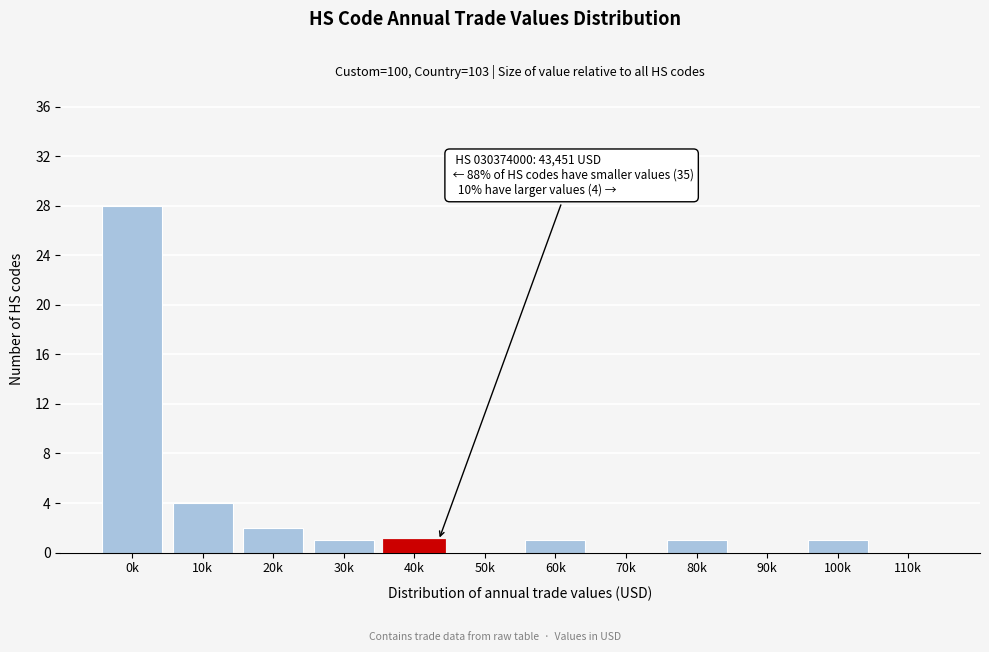

Reading right to left, what are all the values shown in this chart?

110k=0	100k=1	90k=0	80k=1	70k=0	60k=1	50k=0	40k=1	30k=1	20k=2	10k=4	0k=28